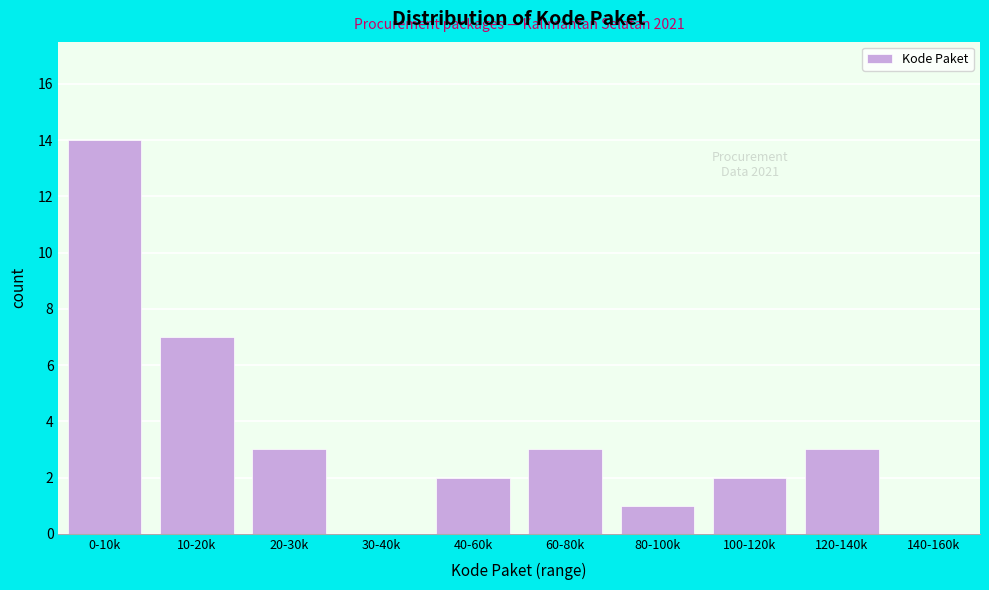

Reading right to left, what are all the values shown in this chart?

140-160k=0	120-140k=3	100-120k=2	80-100k=1	60-80k=3	40-60k=2	30-40k=0	20-30k=3	10-20k=7	0-10k=14